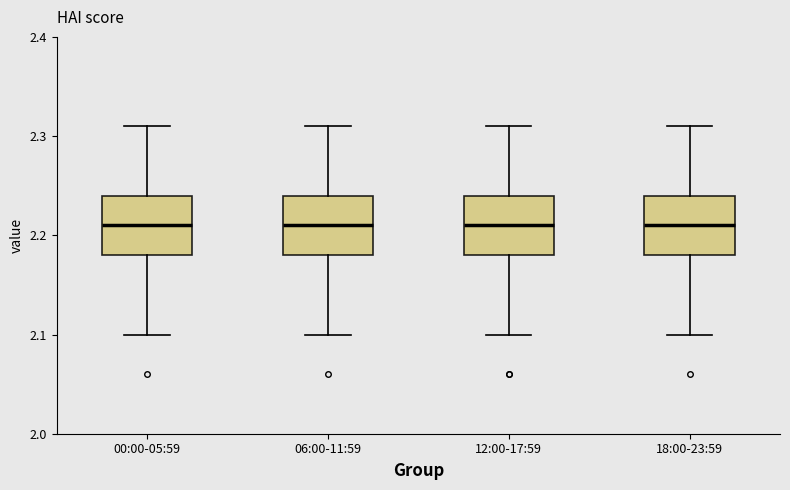

Reading left to right, transcribe this box plot: for each box, give where its median line is, the range the box spans, and where its two whiskers end, as read against the y-axis. The values are not printed on the chart, so give them approximately, as read against the axis.

00:00-05:59: median 2.21, box 2.18 to 2.24, whiskers 2.10 to 2.31
06:00-11:59: median 2.21, box 2.18 to 2.24, whiskers 2.10 to 2.31
12:00-17:59: median 2.21, box 2.18 to 2.24, whiskers 2.10 to 2.31
18:00-23:59: median 2.21, box 2.18 to 2.24, whiskers 2.10 to 2.31